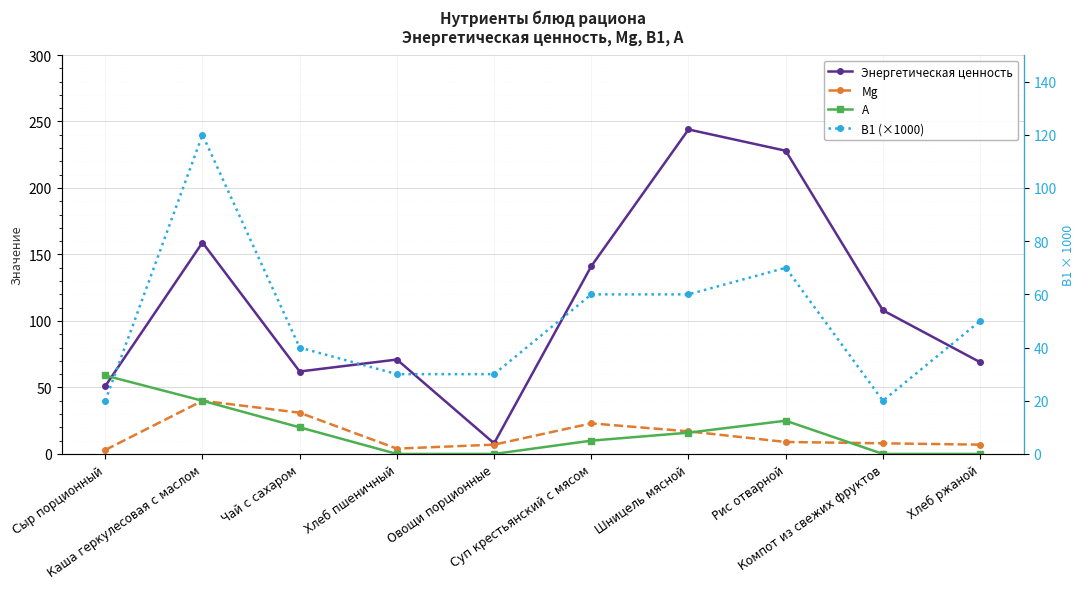

True or false: Энергетическая ценность and Mg intersect in this chart.

False